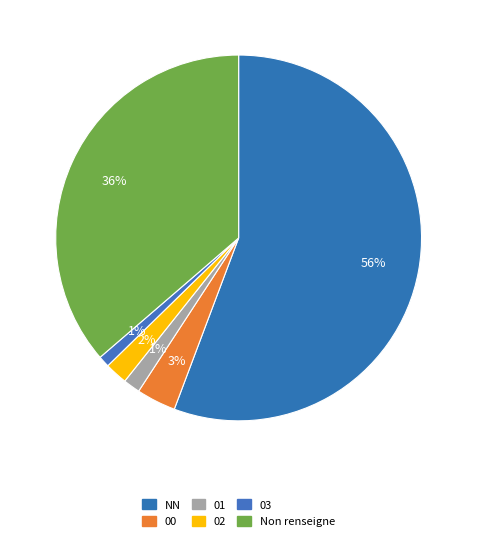

Count the number of slices in the pie.

6